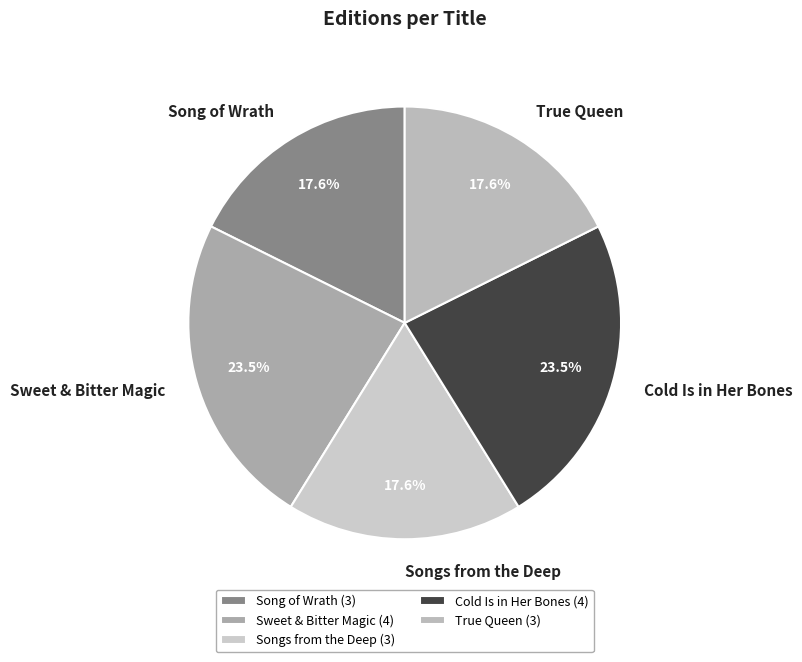

How much of the chart is everything except Sweet & Bitter Magic?

76.5%